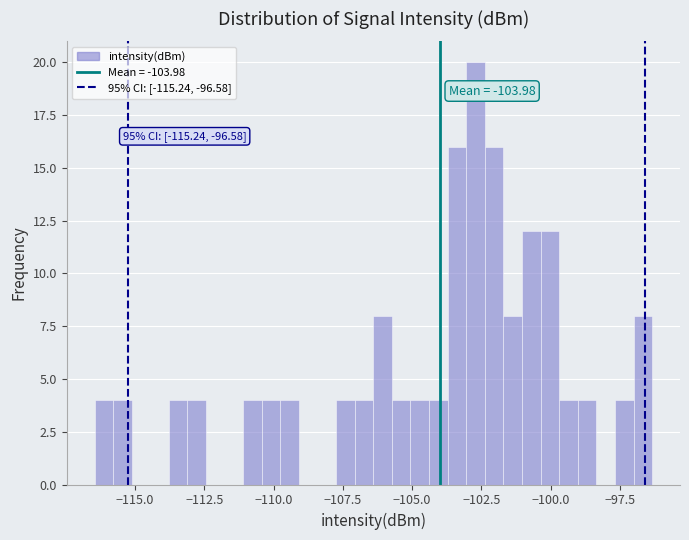

Around what value on the x-axis is the tallest bar? Give the approximate position of its centre, as read against the axis.

-102.5